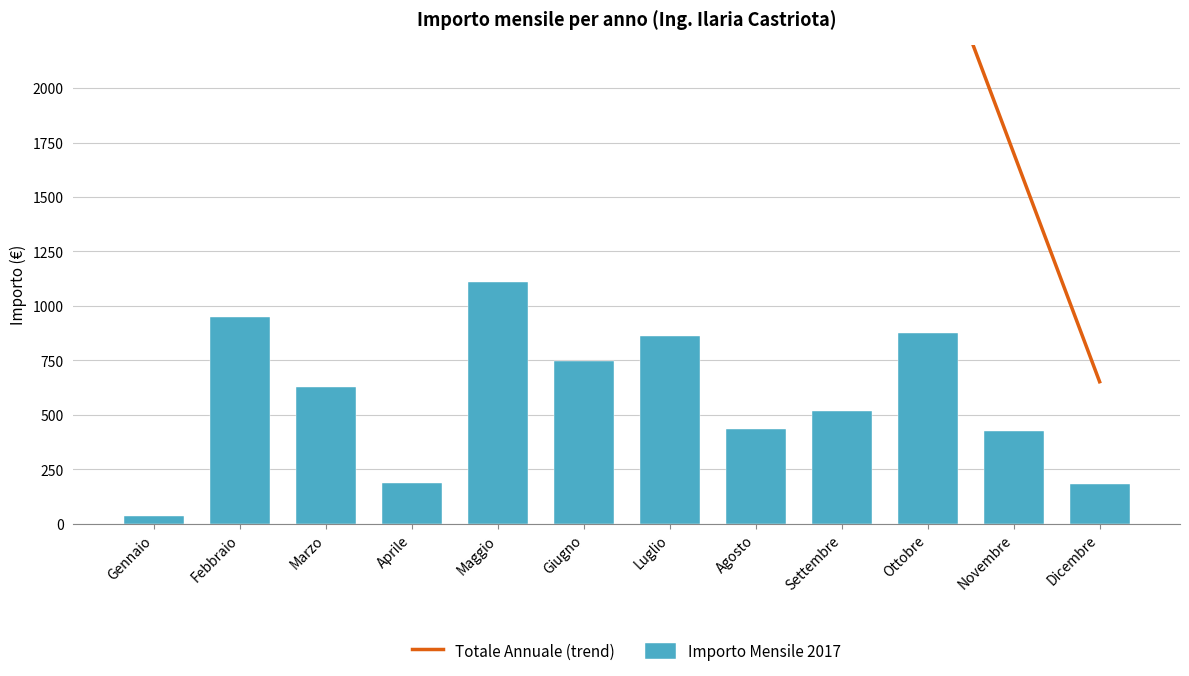

What is the value of the Totale Annuale (trend) bar at the 12th from the left?

651.9